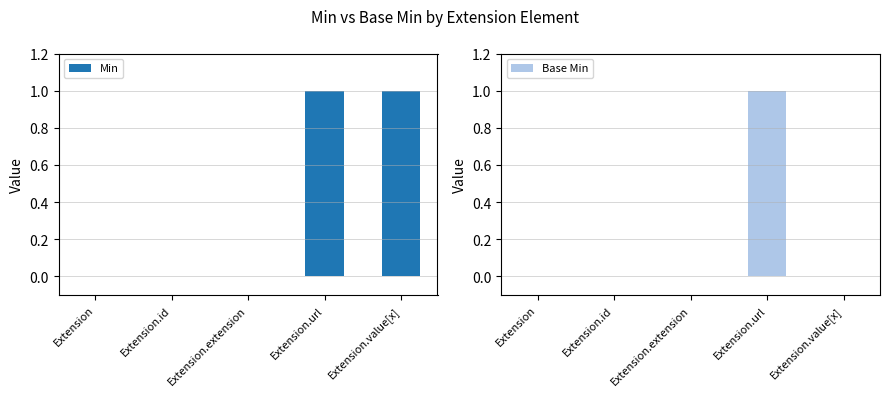

At how many categories does at least one series exceed 0?

2